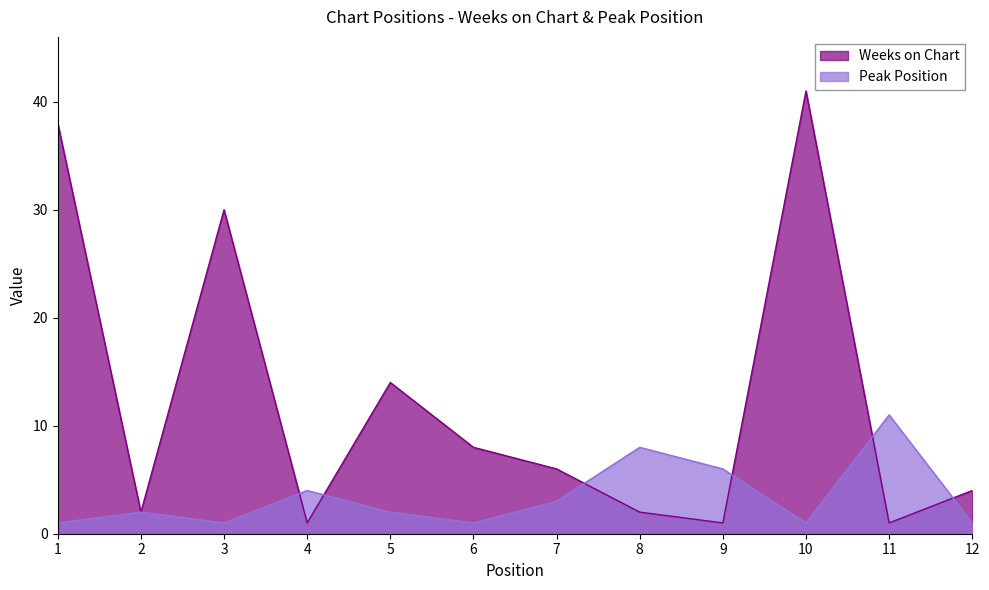

Which series has the largest total across all categories?

Weeks on Chart